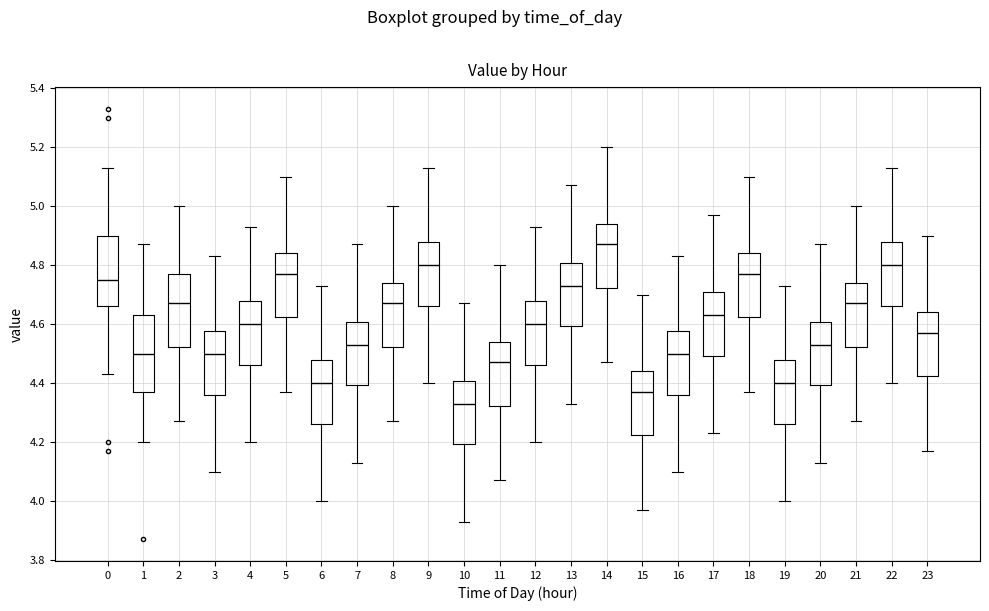

Reading left to right, read every box against the y-axis: the position of its median line, the range the box covers, and the ends of its whiskers. The values are not printed on the chart, so give them approximately, as read against the axis.

0: median 4.76, box 4.66 to 4.90, whiskers 4.44 to 5.14
1: median 4.50, box 4.38 to 4.64, whiskers 4.20 to 4.88
2: median 4.68, box 4.52 to 4.78, whiskers 4.28 to 5.00
3: median 4.50, box 4.36 to 4.58, whiskers 4.10 to 4.84
4: median 4.60, box 4.46 to 4.68, whiskers 4.20 to 4.94
5: median 4.78, box 4.62 to 4.84, whiskers 4.38 to 5.10
6: median 4.40, box 4.26 to 4.48, whiskers 4.00 to 4.74
7: median 4.54, box 4.40 to 4.60, whiskers 4.14 to 4.88
8: median 4.68, box 4.52 to 4.74, whiskers 4.28 to 5.00
9: median 4.80, box 4.66 to 4.88, whiskers 4.40 to 5.14
10: median 4.34, box 4.20 to 4.40, whiskers 3.94 to 4.68
11: median 4.48, box 4.32 to 4.54, whiskers 4.08 to 4.80
12: median 4.60, box 4.46 to 4.68, whiskers 4.20 to 4.94
13: median 4.74, box 4.60 to 4.80, whiskers 4.34 to 5.08
14: median 4.88, box 4.72 to 4.94, whiskers 4.48 to 5.20
15: median 4.38, box 4.22 to 4.44, whiskers 3.98 to 4.70
16: median 4.50, box 4.36 to 4.58, whiskers 4.10 to 4.84
17: median 4.64, box 4.50 to 4.70, whiskers 4.24 to 4.98
18: median 4.78, box 4.62 to 4.84, whiskers 4.38 to 5.10
19: median 4.40, box 4.26 to 4.48, whiskers 4.00 to 4.74
20: median 4.54, box 4.40 to 4.60, whiskers 4.14 to 4.88
21: median 4.68, box 4.52 to 4.74, whiskers 4.28 to 5.00
22: median 4.80, box 4.66 to 4.88, whiskers 4.40 to 5.14
23: median 4.58, box 4.42 to 4.64, whiskers 4.18 to 4.90